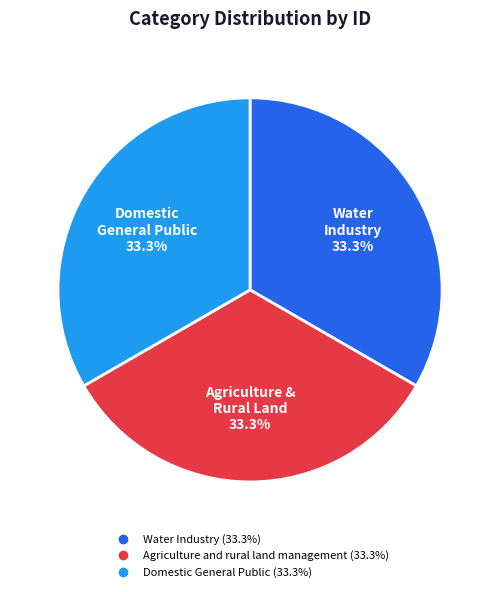

How many segments does this pie chart have?

3